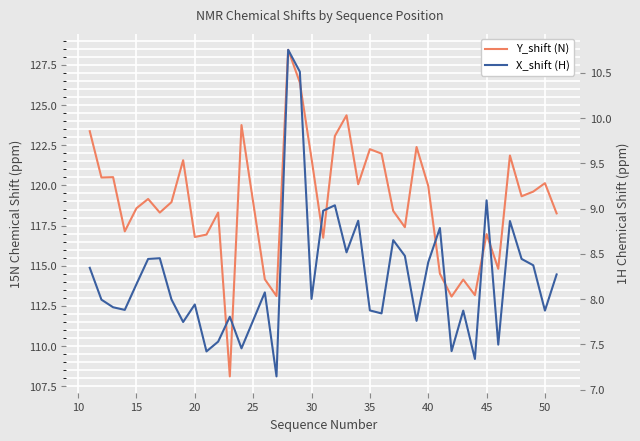

Is this an area chart (filled region under the line)?

No